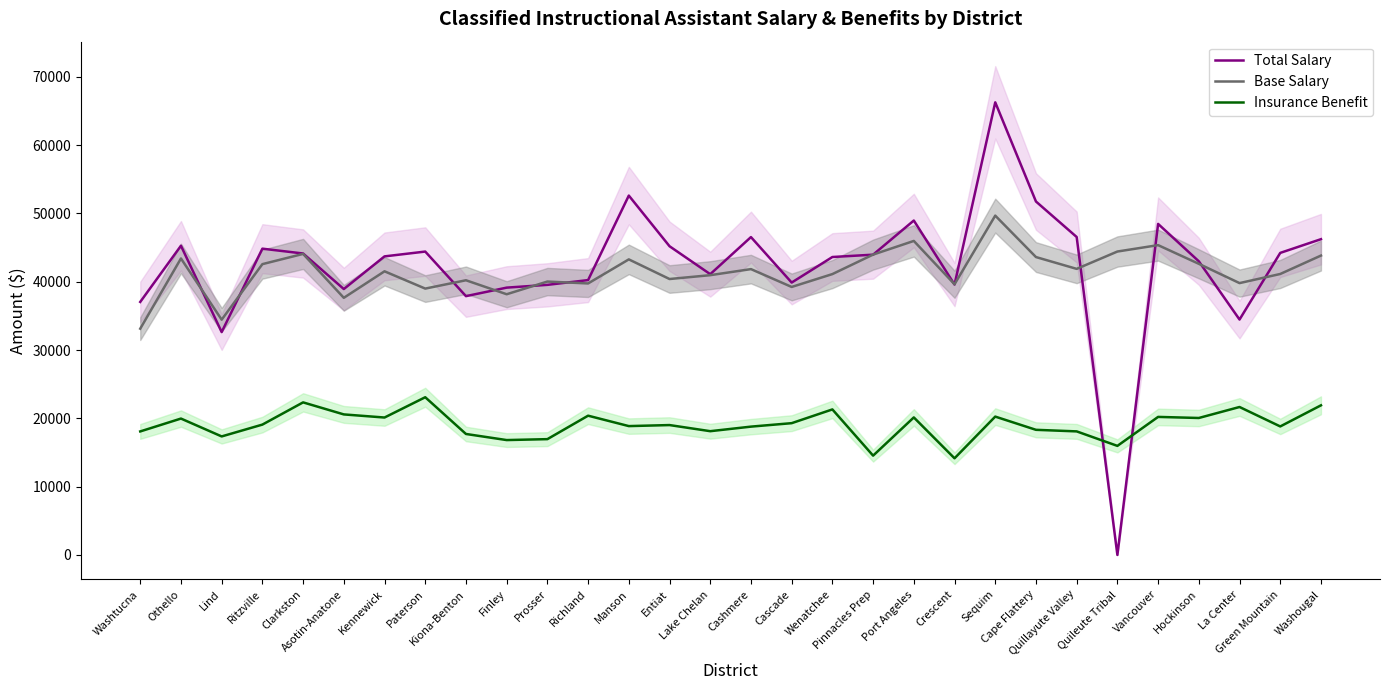

What is the sum of the Base Salary values at Washtucna and Quillayute Valley?

75018